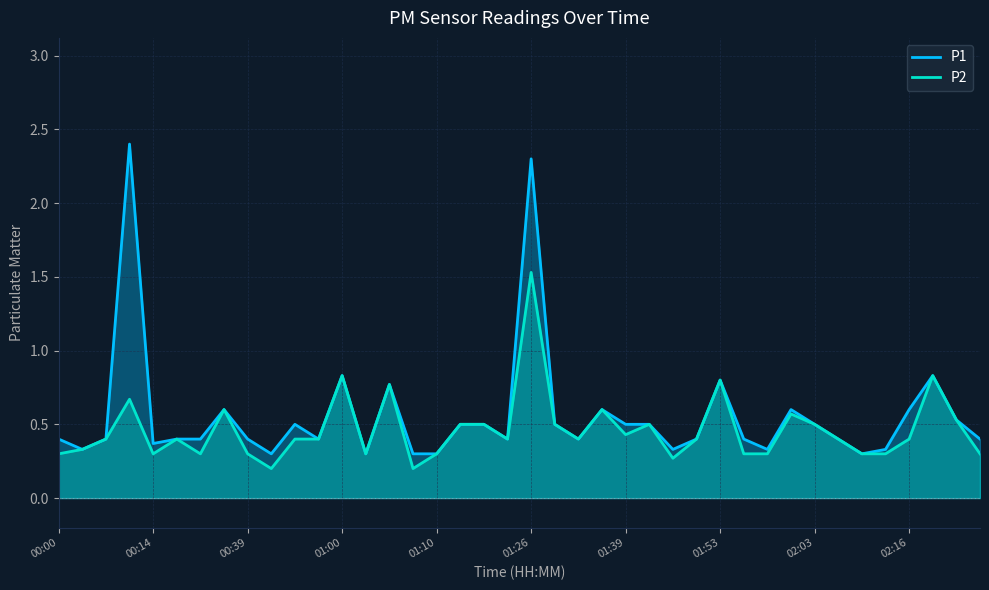

True or false: P1 and P2 intersect in this chart.

False